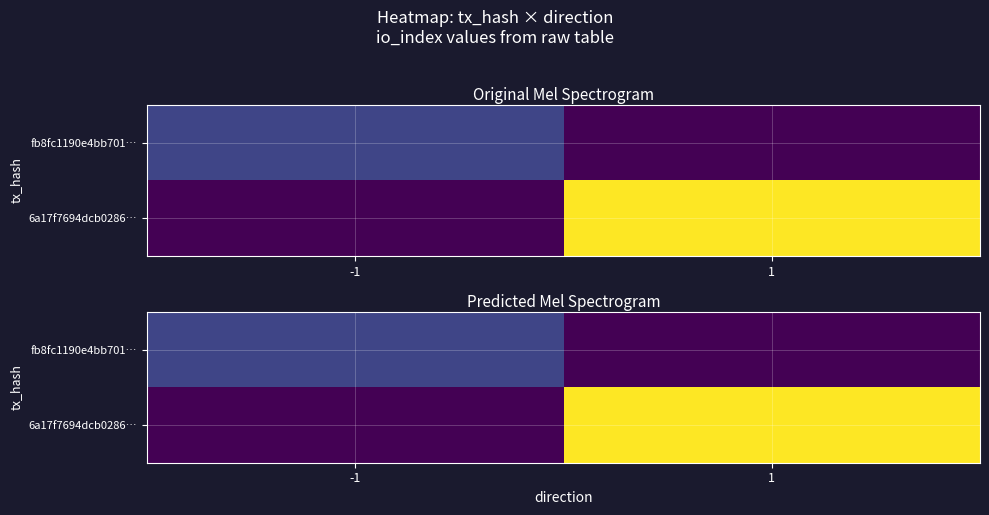

How many values in the 6a17f7694dcb0286… series are below 24?

1